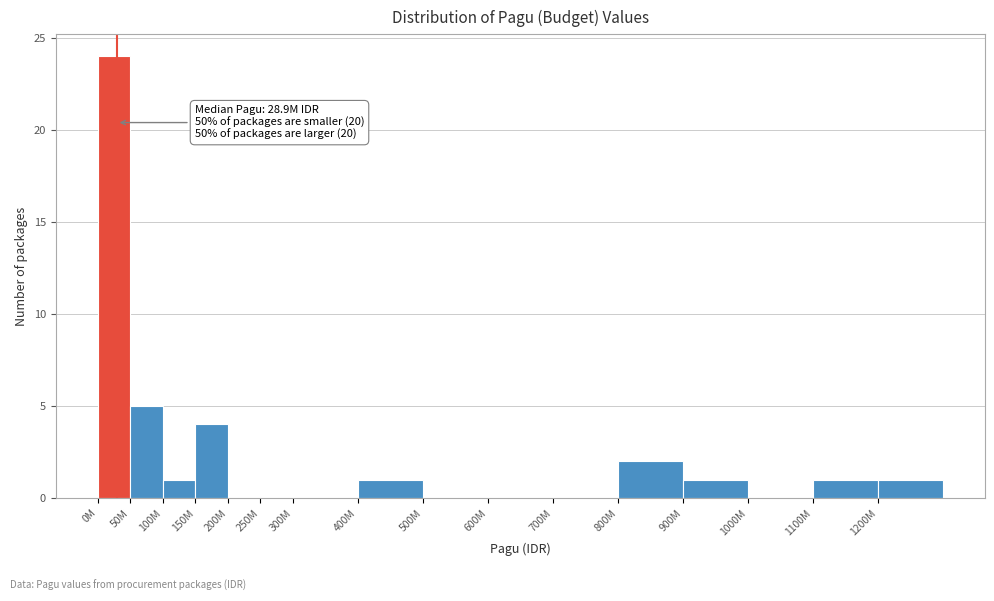

Reading left to right, what are all the values shown in this chart?

0M=24	50M=5	100M=1	150M=4	200M=0	250M=0	300M=0	400M=1	500M=0	600M=0	700M=0	800M=2	900M=1	1000M=0	1100M=1	1200M=1